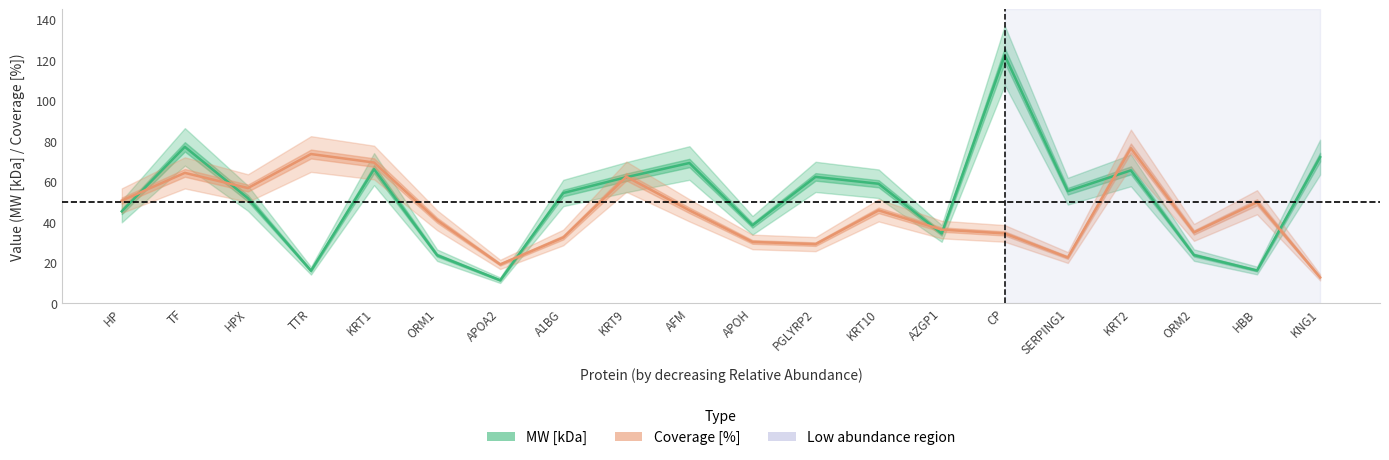

What is the spread (max minus min) of values at APOH?

8.2